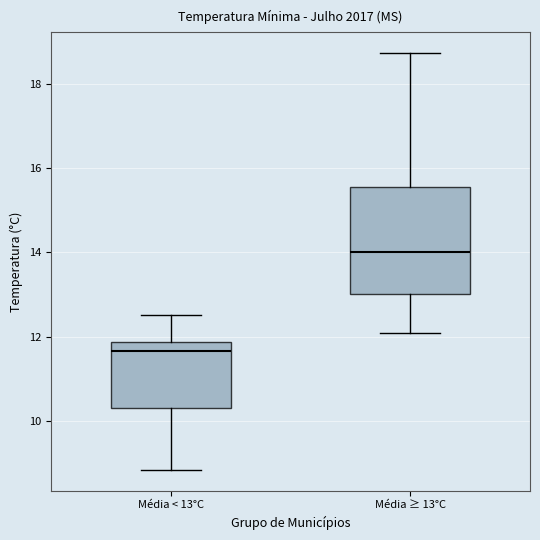

Reading left to right, transcribe this box plot: for each box, give where its median line is, the range the box spans, and where its two whiskers end, as read against the y-axis. The values are not printed on the chart, so give them approximately, as read against the axis.

Média < 13°C: median 11.6, box 10.4 to 11.8, whiskers 8.8 to 12.6
Média ≥ 13°C: median 14.0, box 13.0 to 15.6, whiskers 12.0 to 18.8